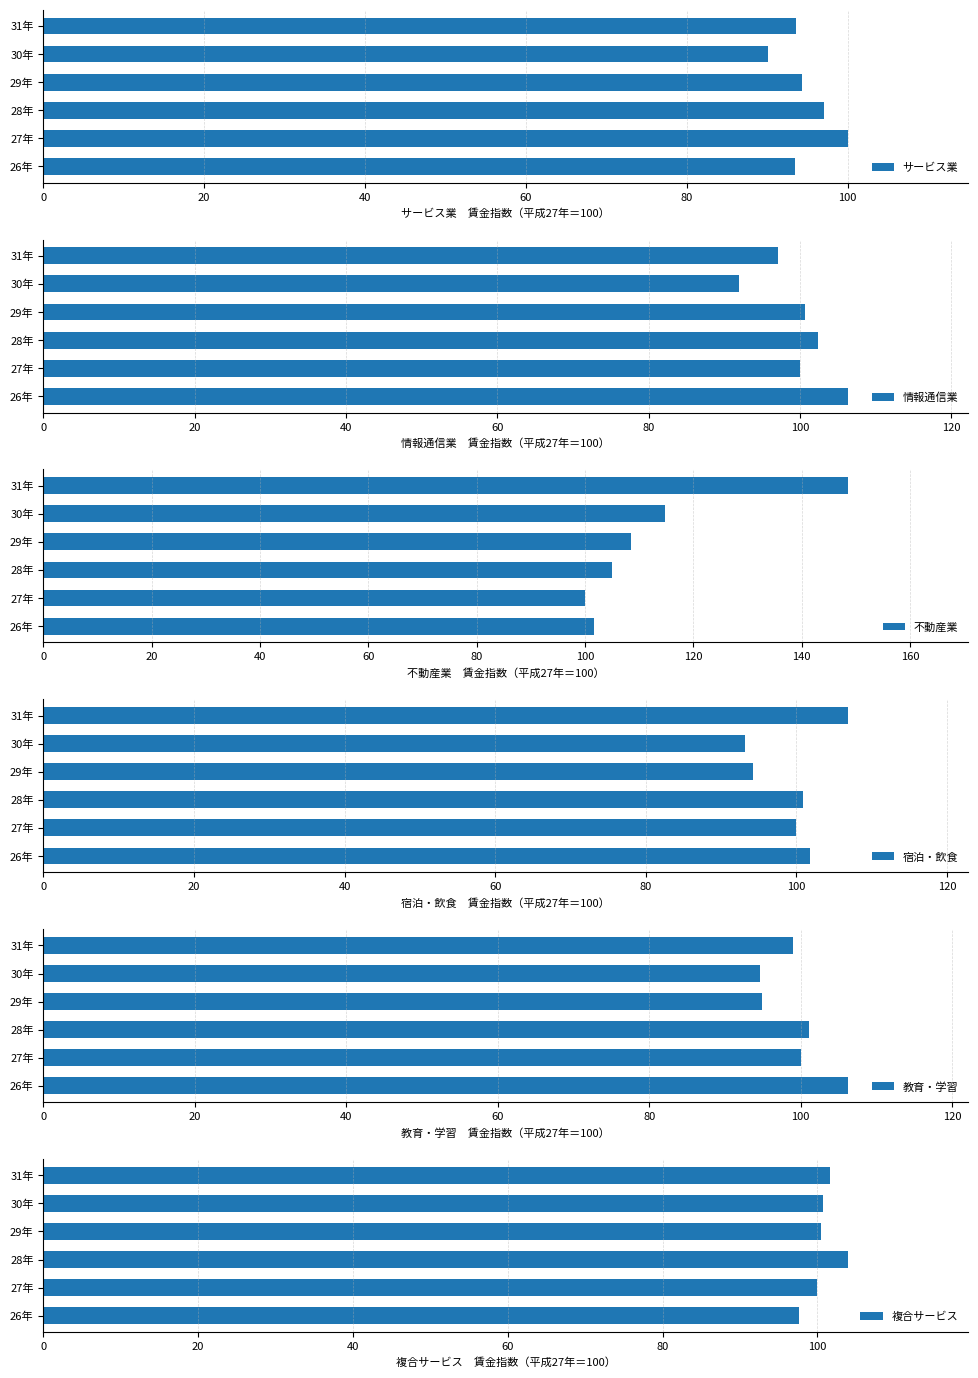

Reading left to right, list all the values displayed in this chart.

サービス業: 93.4	100.0	97.0	94.3	90.1	93.6
情報通信業: 106.3	100.0	102.4	100.7	92.0	97.1
不動産業: 101.7	100.0	105.0	108.5	114.8	148.5
宿泊・飲食: 101.8	100.0	100.9	94.2	93.2	106.8
教育・学習: 106.2	100.0	101.1	94.9	94.6	99.0
複合サービス: 97.6	100.0	103.9	100.5	100.7	101.6